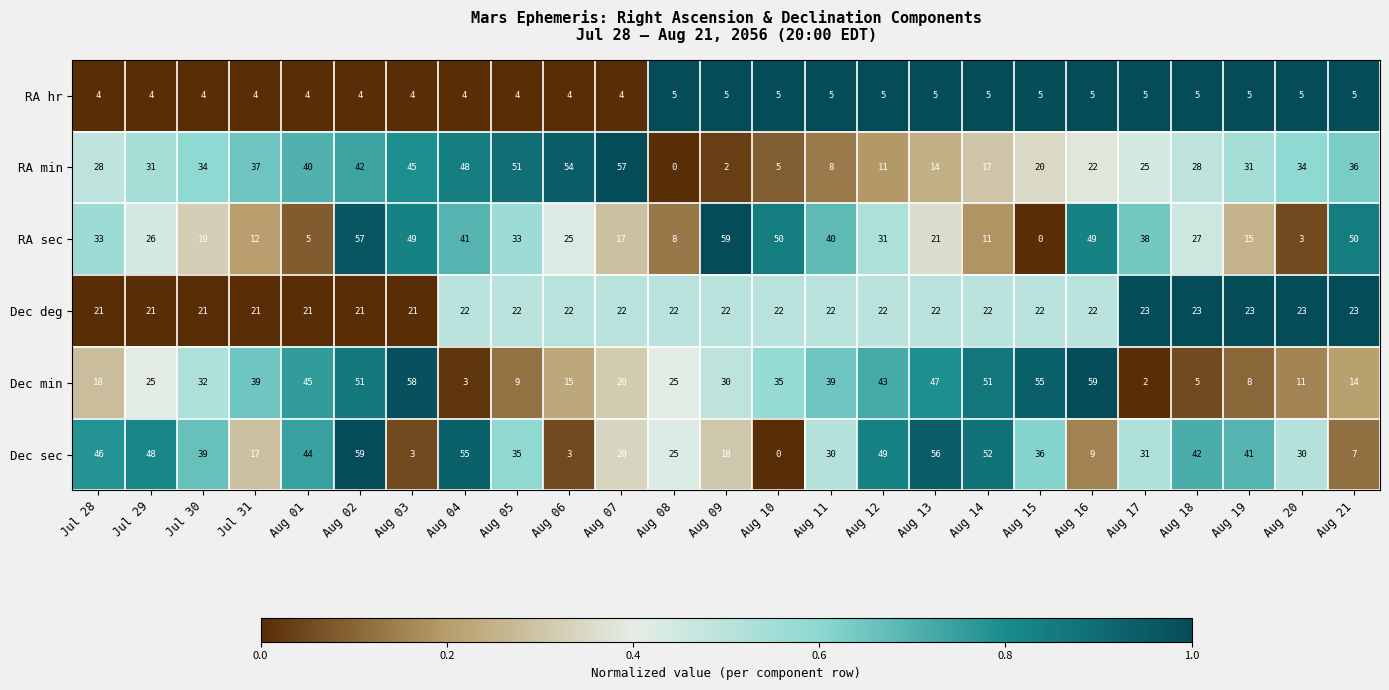

How many data points does each series have?

25